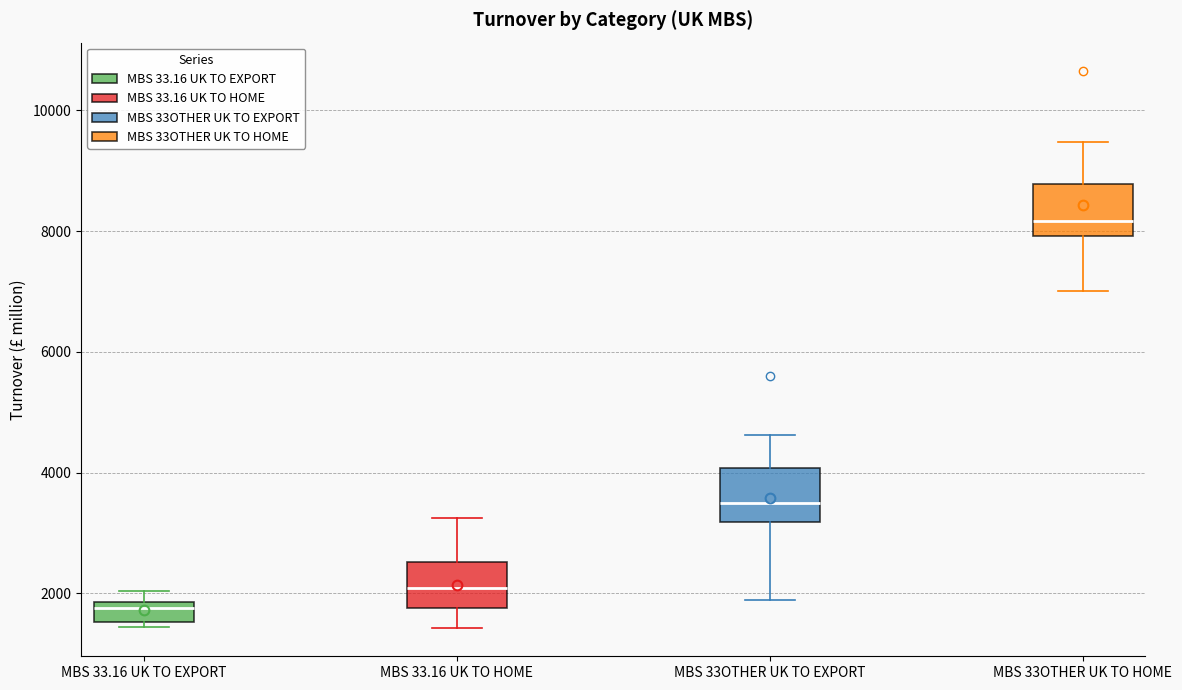

Reading left to right, transcribe this box plot: for each box, give where its median line is, the range the box spans, and where its two whiskers end, as read against the y-axis. The values are not printed on the chart, so give them approximately, as read against the axis.

MBS 33.16 UK TO EXPORT: median 1800 (just below the box's upper edge), box 1600 to 1800, whiskers 1400 to 2000
MBS 33.16 UK TO HOME: median 2000, box 1800 to 2600, whiskers 1400 to 3200
MBS 33OTHER UK TO EXPORT: median 3400, box 3200 to 4000, whiskers 1800 to 4600
MBS 33OTHER UK TO HOME: median 8200, box 8000 to 8800, whiskers 7000 to 9400